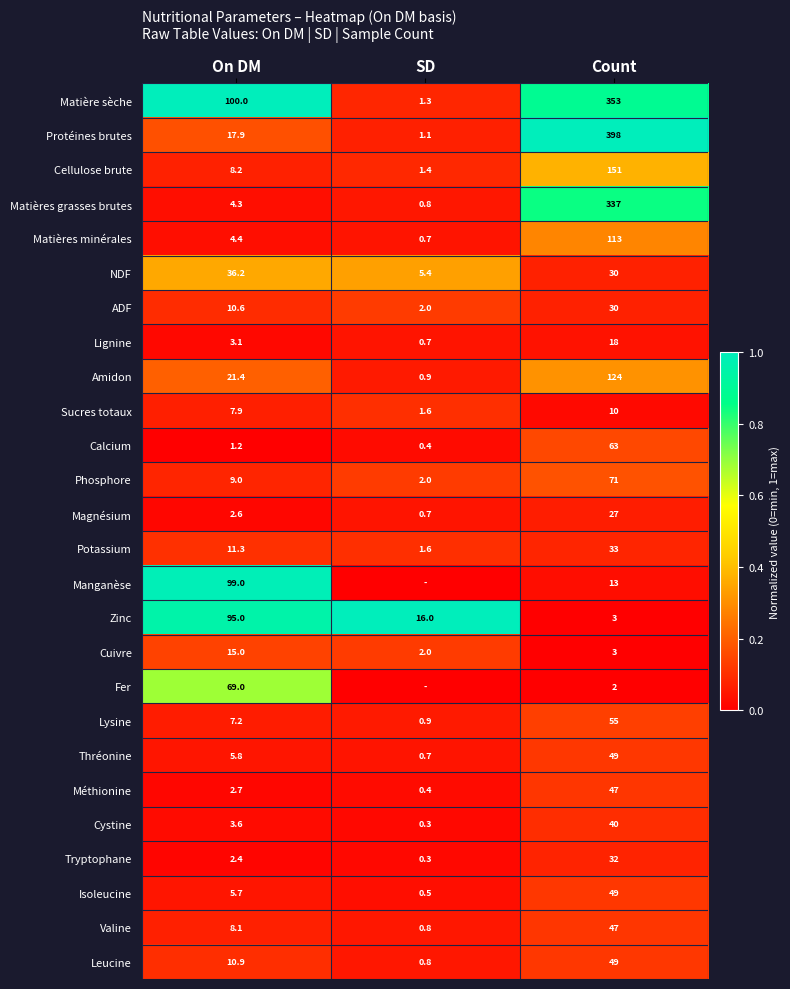

What is the sum of the Méthionine values at Count and On DM?

49.7